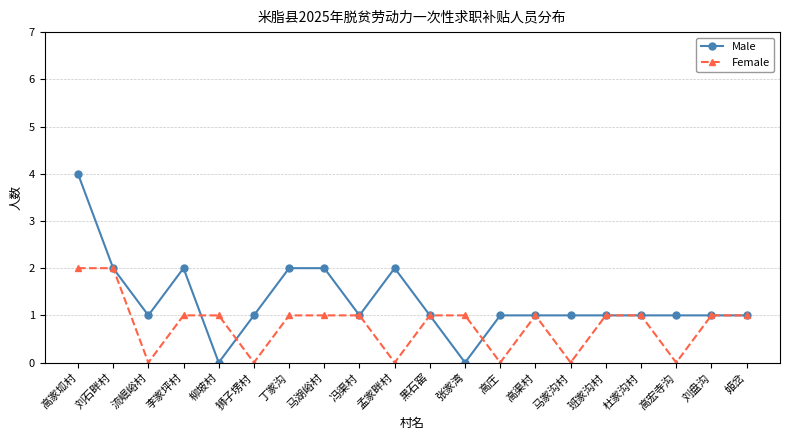

True or false: Female and Male intersect in this chart.

True